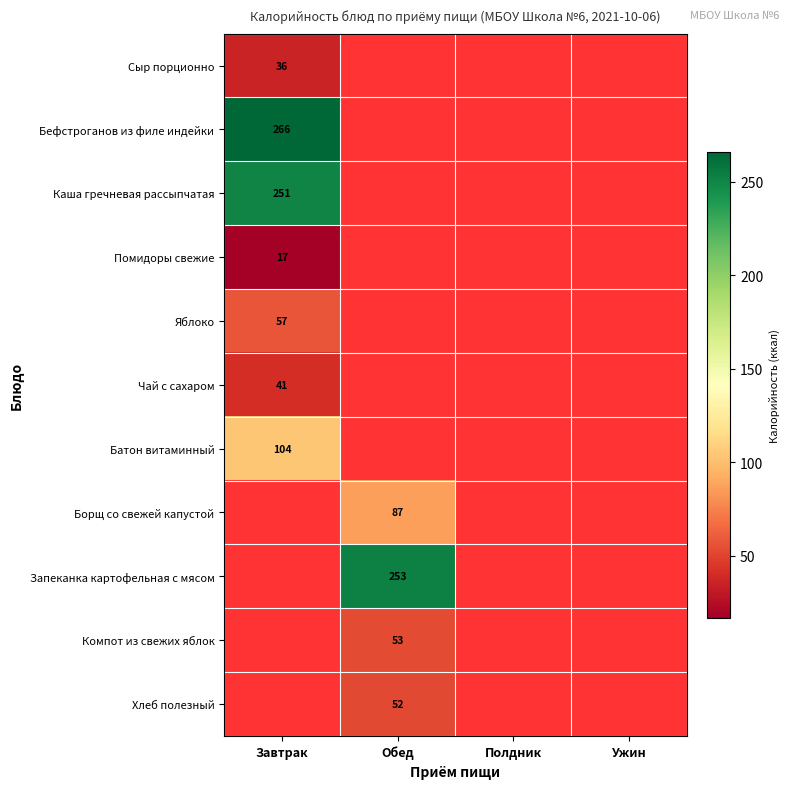

The Каша гречневая рассыпчатая series shows 103 at Завтрак. True or false?

False